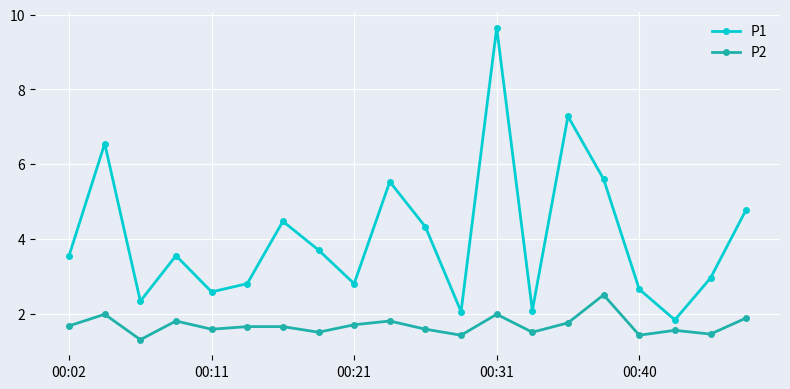

List the series in order of their peak value, lowest first.

P2, P1